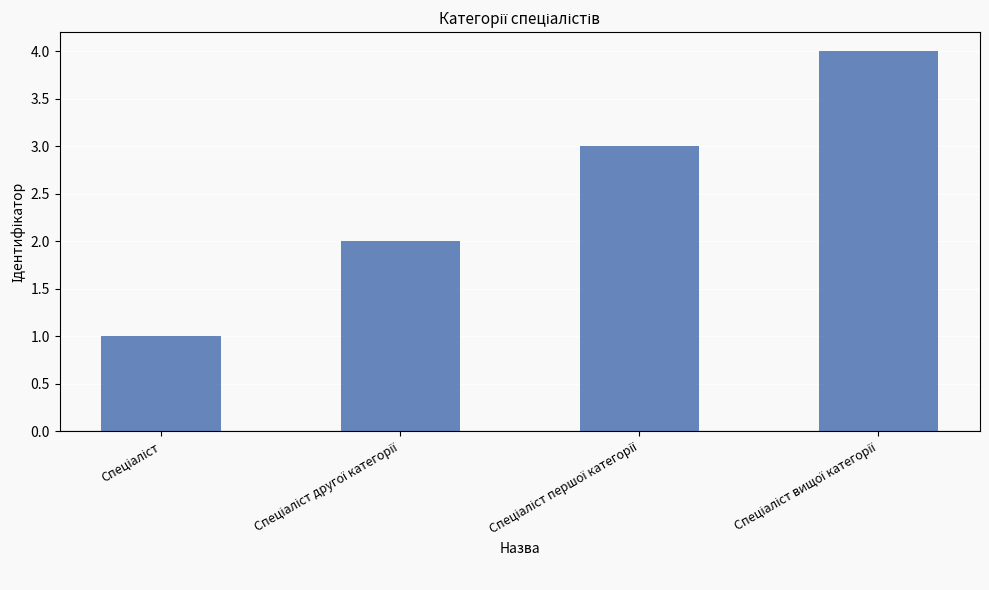

How many series are shown in this chart?

1